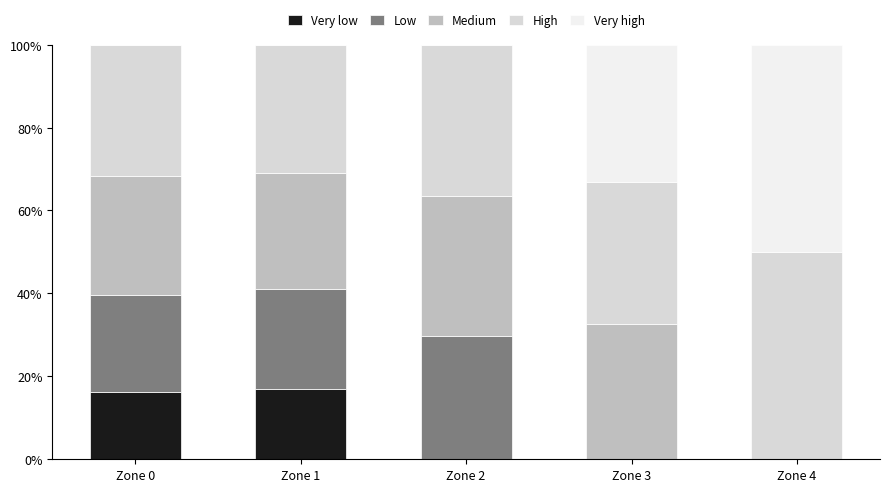

True or false: Very low has a value of -5.2 at Zone 2.

False